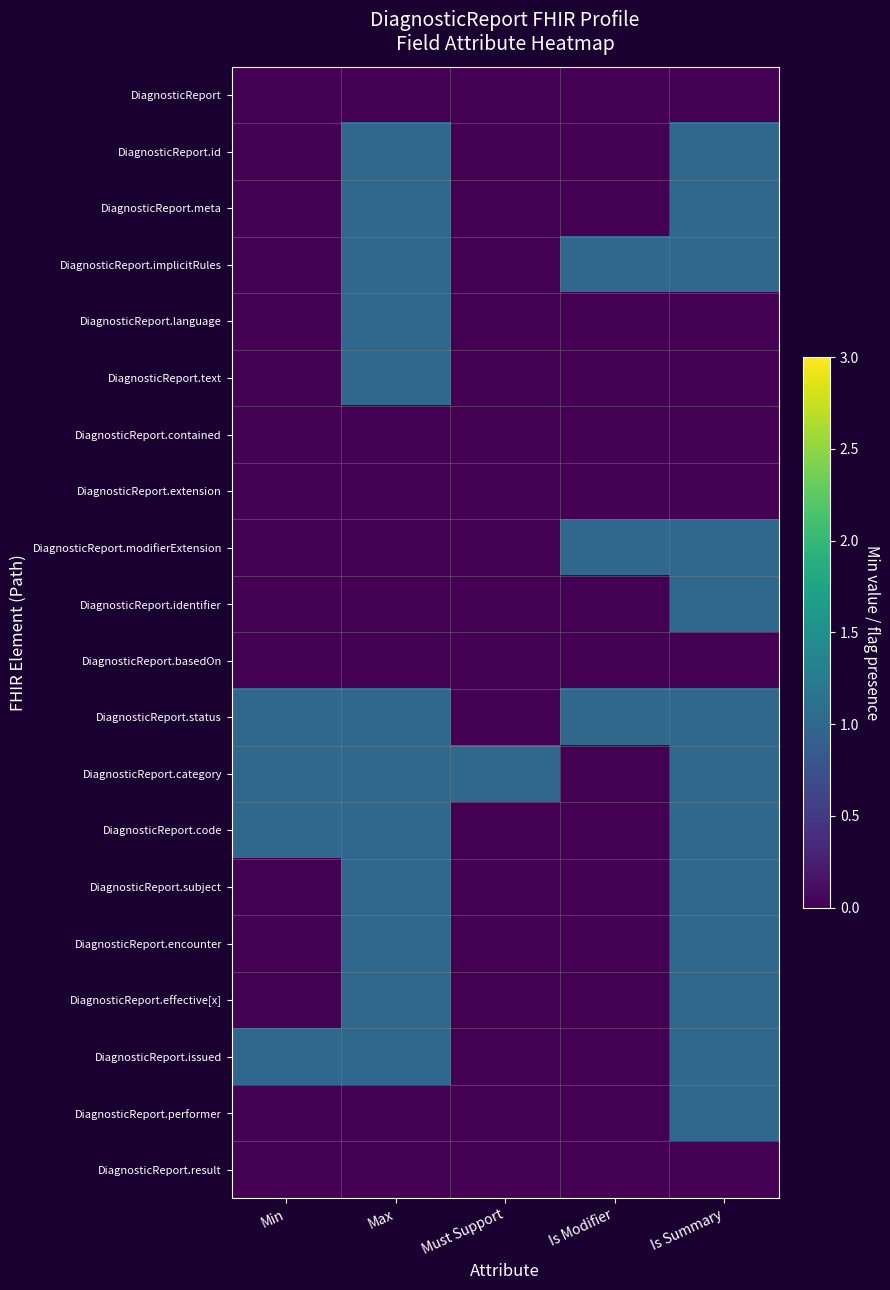

Reading right to left, extract all data points from this chart.

DiagnosticReport: Is Summary=0	Is Modifier=0	Must Support=0	Max=0	Min=0
DiagnosticReport.id: Is Summary=1	Is Modifier=0	Must Support=0	Max=1	Min=0
DiagnosticReport.meta: Is Summary=1	Is Modifier=0	Must Support=0	Max=1	Min=0
DiagnosticReport.implicitRules: Is Summary=1	Is Modifier=1	Must Support=0	Max=1	Min=0
DiagnosticReport.language: Is Summary=0	Is Modifier=0	Must Support=0	Max=1	Min=0
DiagnosticReport.text: Is Summary=0	Is Modifier=0	Must Support=0	Max=1	Min=0
DiagnosticReport.contained: Is Summary=0	Is Modifier=0	Must Support=0	Max=0	Min=0
DiagnosticReport.extension: Is Summary=0	Is Modifier=0	Must Support=0	Max=0	Min=0
DiagnosticReport.modifierExtension: Is Summary=1	Is Modifier=1	Must Support=0	Max=0	Min=0
DiagnosticReport.identifier: Is Summary=1	Is Modifier=0	Must Support=0	Max=0	Min=0
DiagnosticReport.basedOn: Is Summary=0	Is Modifier=0	Must Support=0	Max=0	Min=0
DiagnosticReport.status: Is Summary=1	Is Modifier=1	Must Support=0	Max=1	Min=1
DiagnosticReport.category: Is Summary=1	Is Modifier=0	Must Support=1	Max=1	Min=1
DiagnosticReport.code: Is Summary=1	Is Modifier=0	Must Support=0	Max=1	Min=1
DiagnosticReport.subject: Is Summary=1	Is Modifier=0	Must Support=0	Max=1	Min=0
DiagnosticReport.encounter: Is Summary=1	Is Modifier=0	Must Support=0	Max=1	Min=0
DiagnosticReport.effective[x]: Is Summary=1	Is Modifier=0	Must Support=0	Max=1	Min=0
DiagnosticReport.issued: Is Summary=1	Is Modifier=0	Must Support=0	Max=1	Min=1
DiagnosticReport.performer: Is Summary=1	Is Modifier=0	Must Support=0	Max=0	Min=0
DiagnosticReport.result: Is Summary=0	Is Modifier=0	Must Support=0	Max=0	Min=0